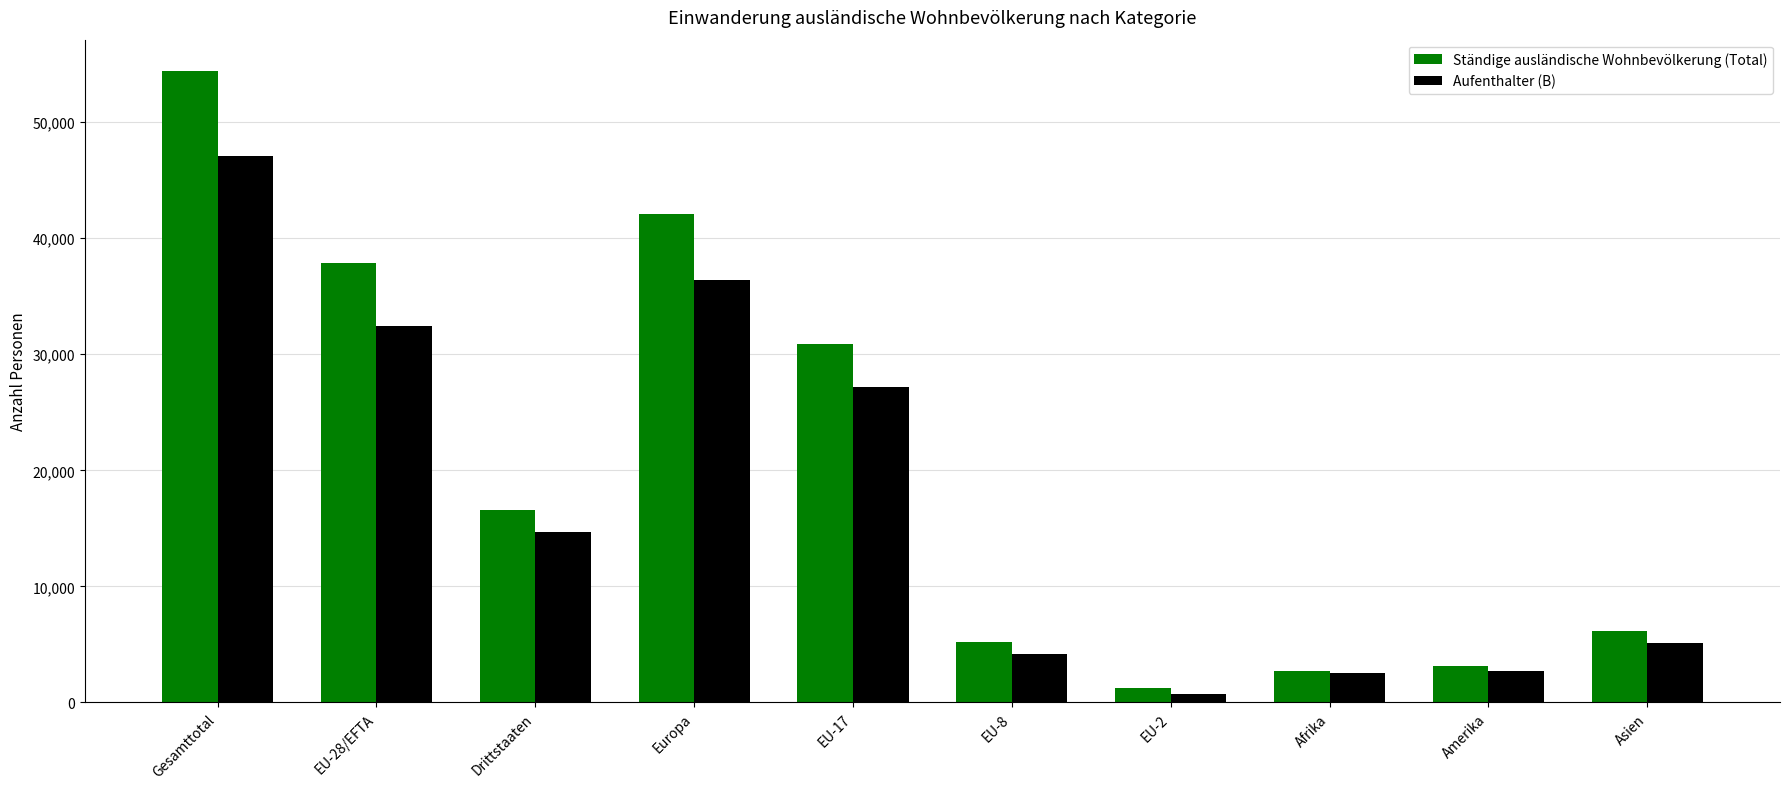

The Ständige ausländische Wohnbevölkerung (Total) series shows 22765 at Gesamttotal. True or false?

False